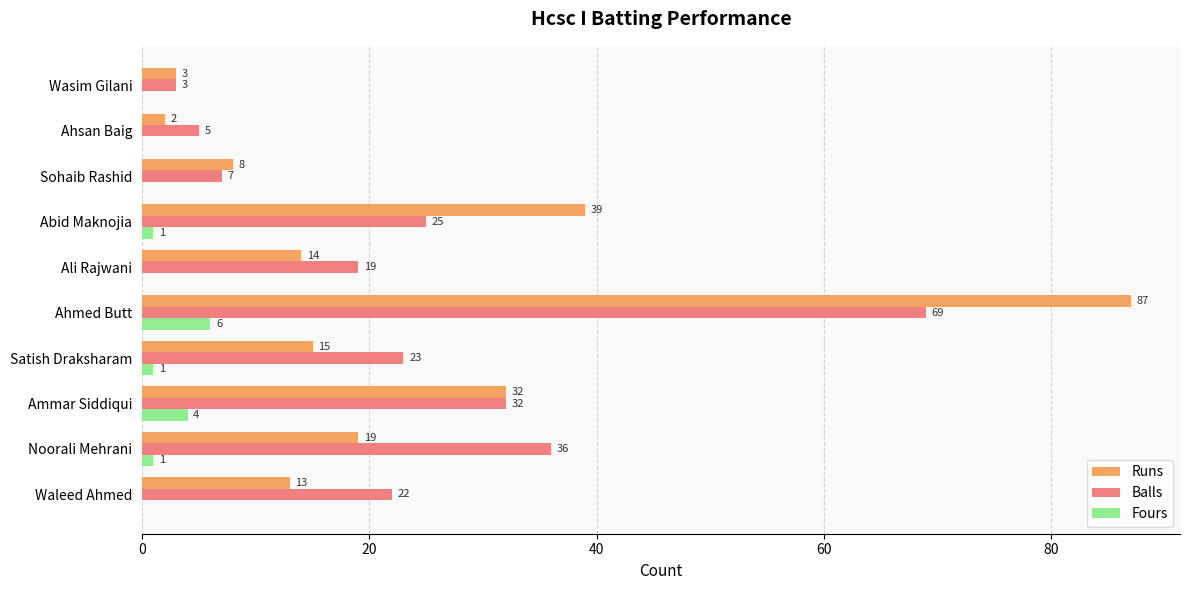

How many series are shown in this chart?

3